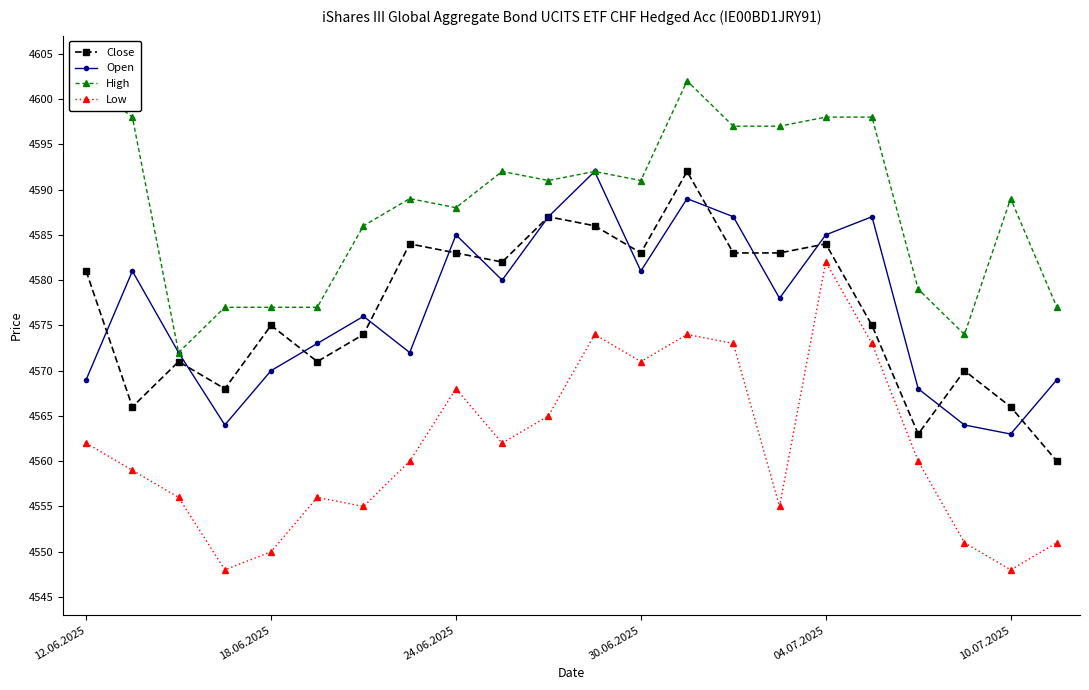

How many values in the Open series exceed 4578?

10